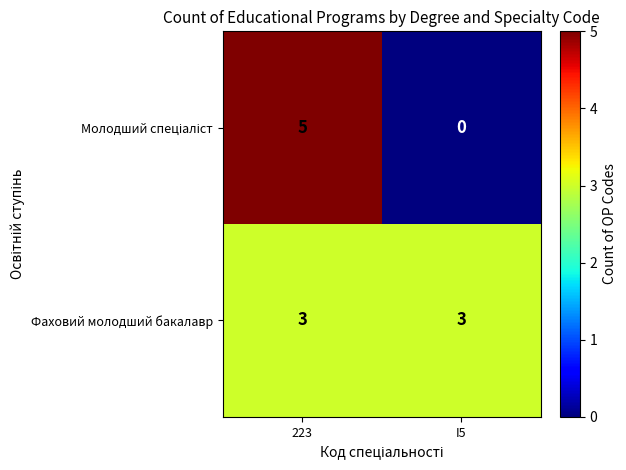

Read the Фаховий молодший бакалавр value at 223.

3